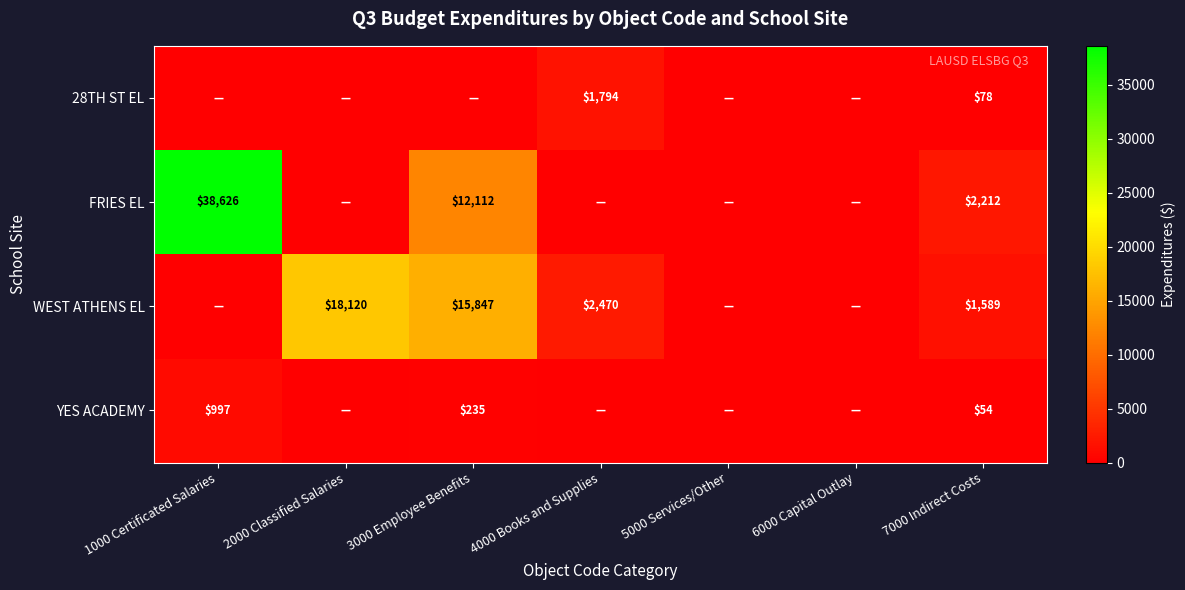

True or false: WEST ATHENS EL has a value of 18120 at 2000 Classified Salaries.

True